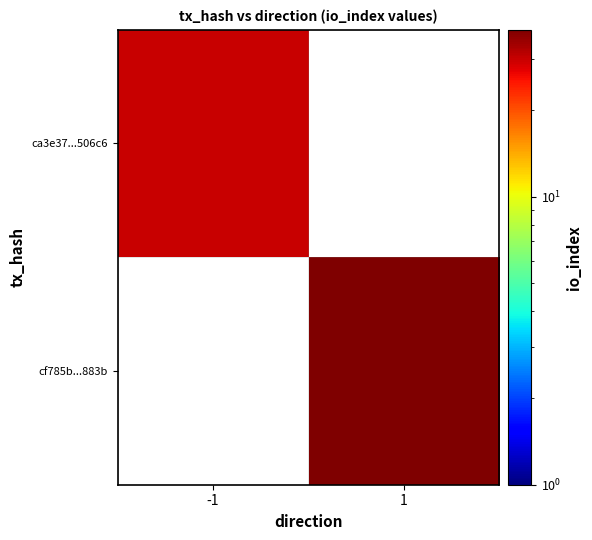

At how many categories does at least one series exceed 32?

1